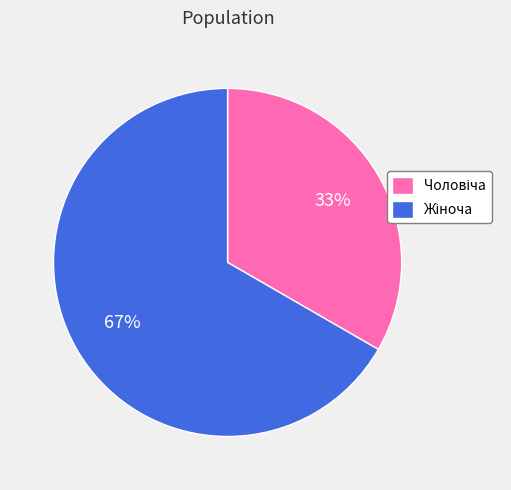

To the nearest percent, what is the average slice percentage?

50%